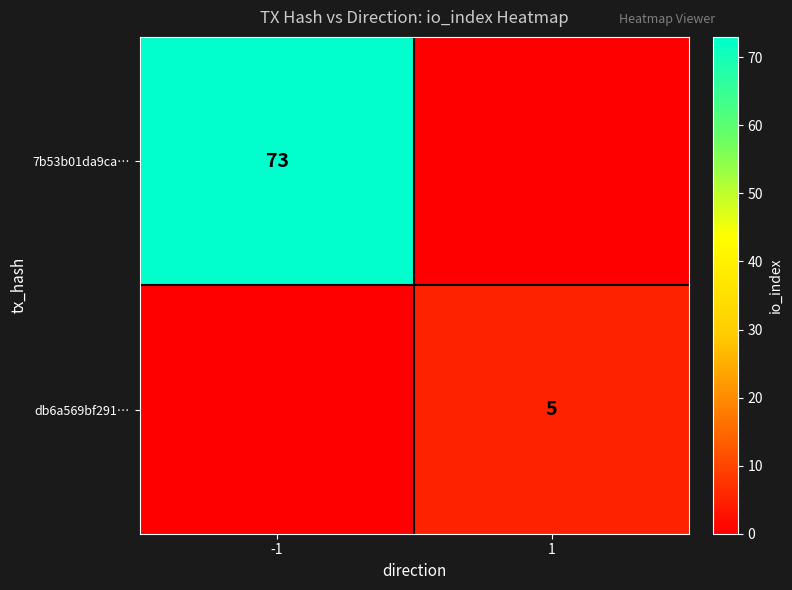

True or false: db6a569bf291… has a value of 3 at 1.

False